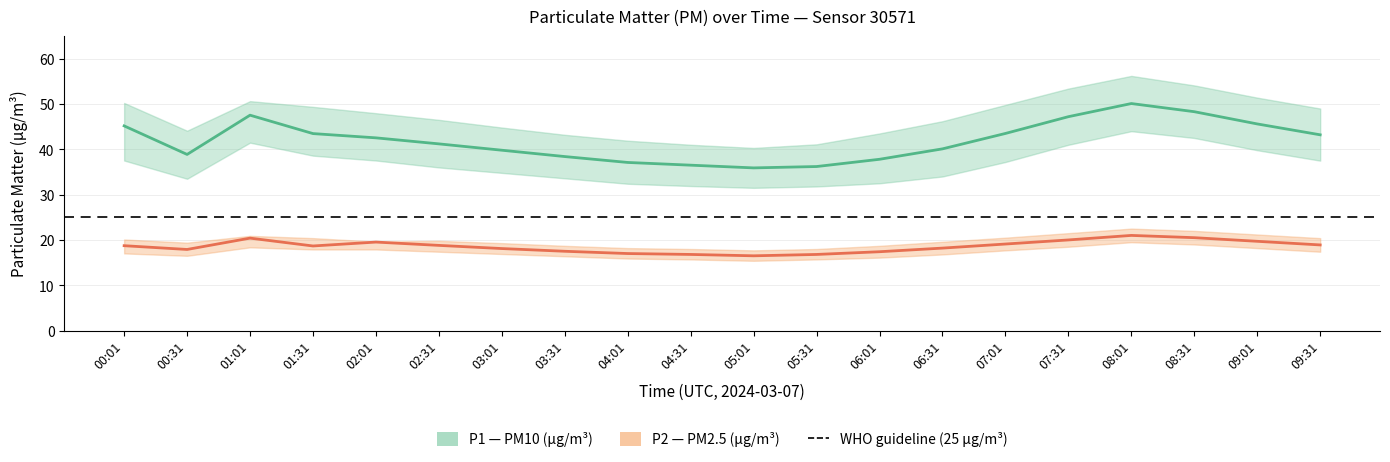

What is the difference between the maximum and minimum values in the P1 (PM10) series?

14.2